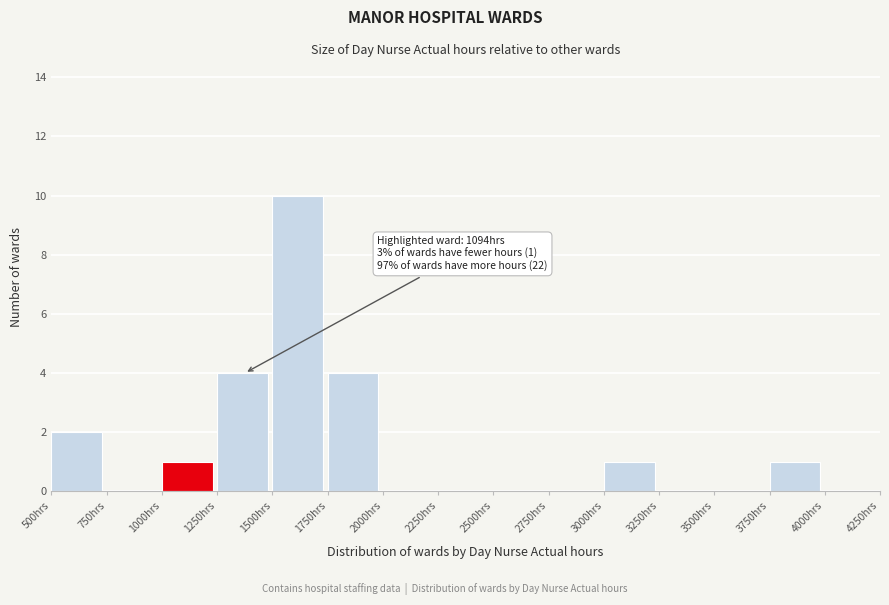

Over which range of the x-axis is the bar tallest?

1500 to 1750